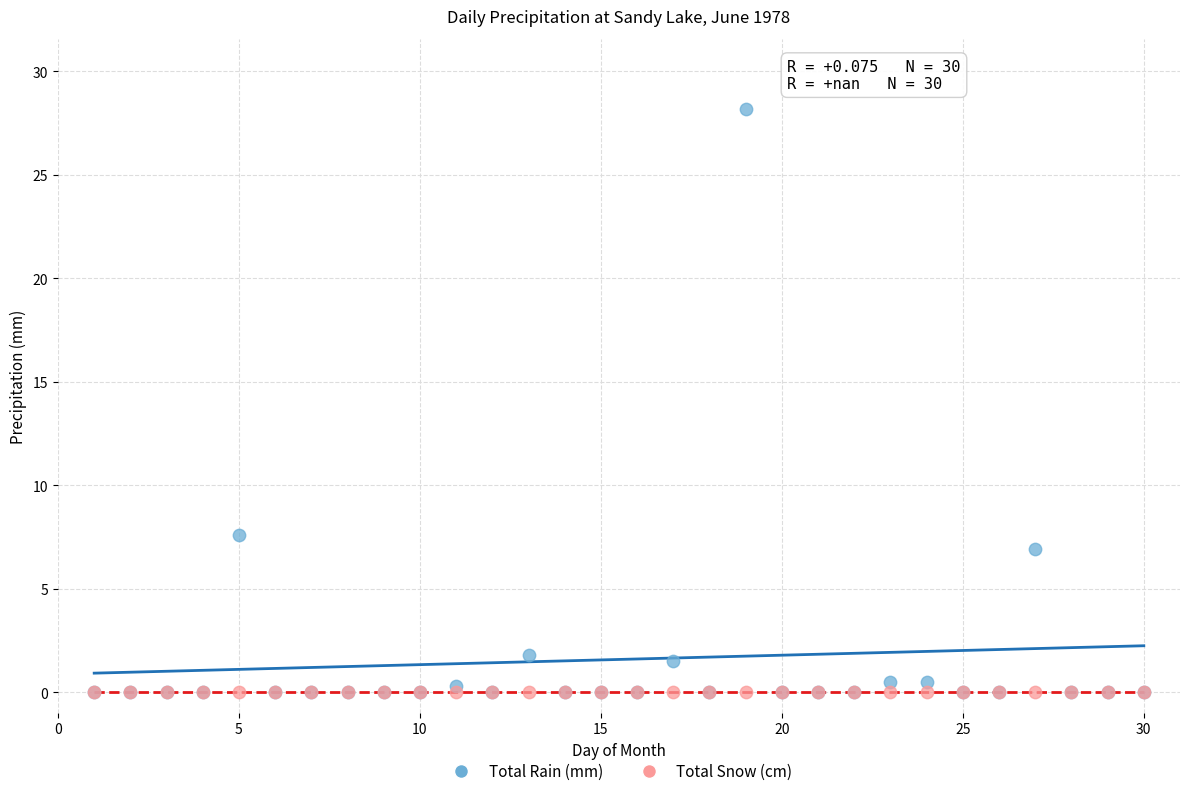

Across all series, what Y value is closest to 14?

7.6